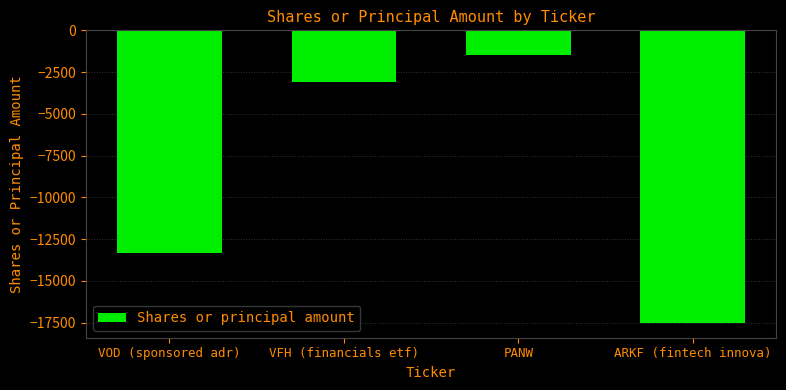

How many data points are above -3100?

1